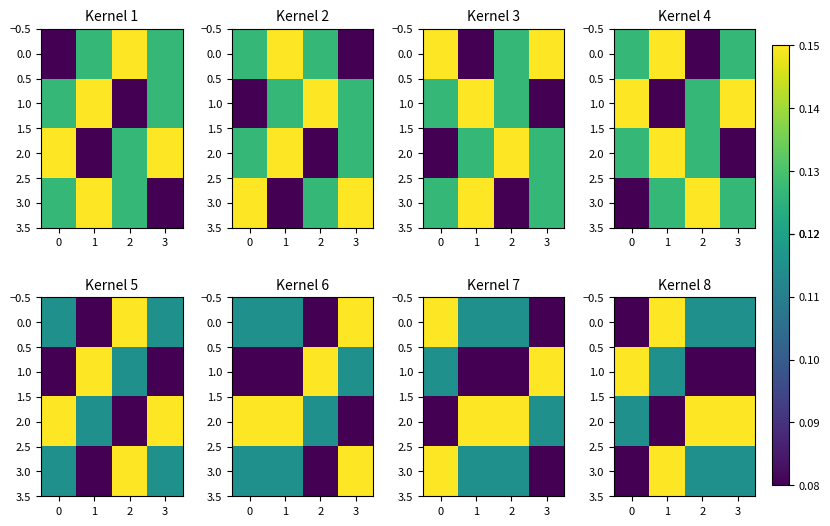

The 0.0 series shows 0.1 at 2. True or false?

True